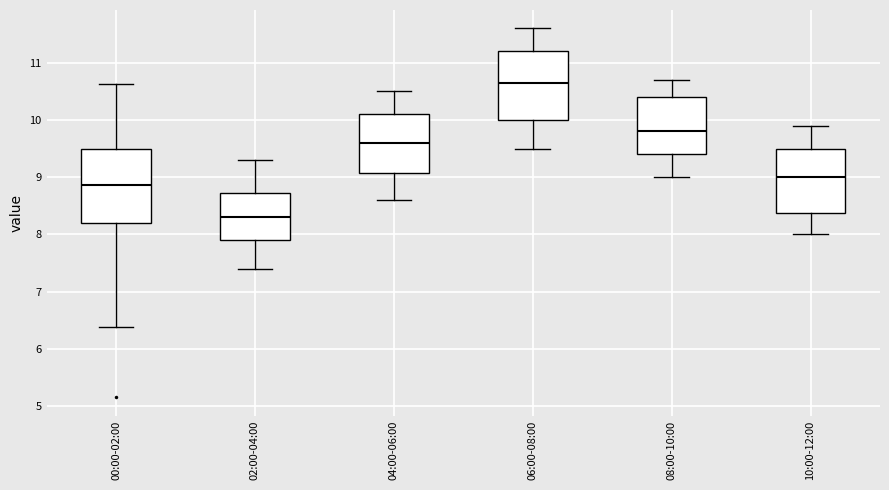

Where is the lower edge of the box for 00:00-02:00 on the y-axis? The values are not printed on the chart, so give them approximately, as read against the axis.

8.2